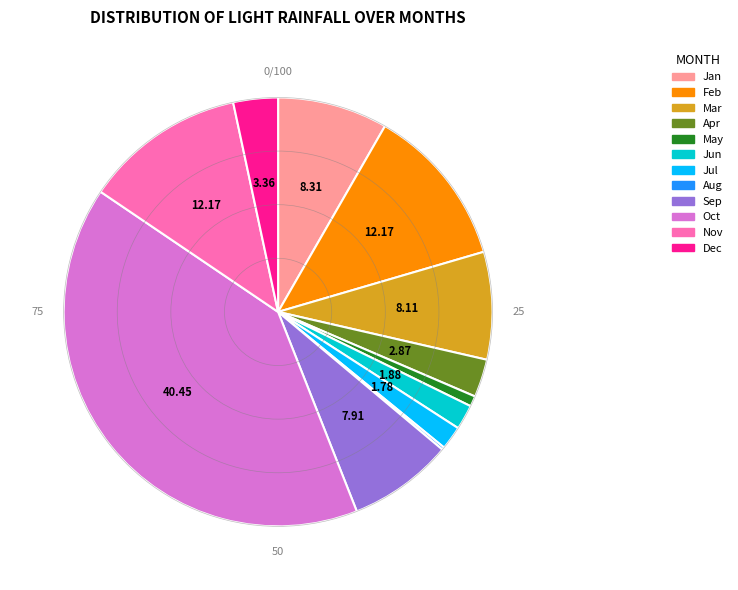

Is there any slice that represents more than half of the pie?

No